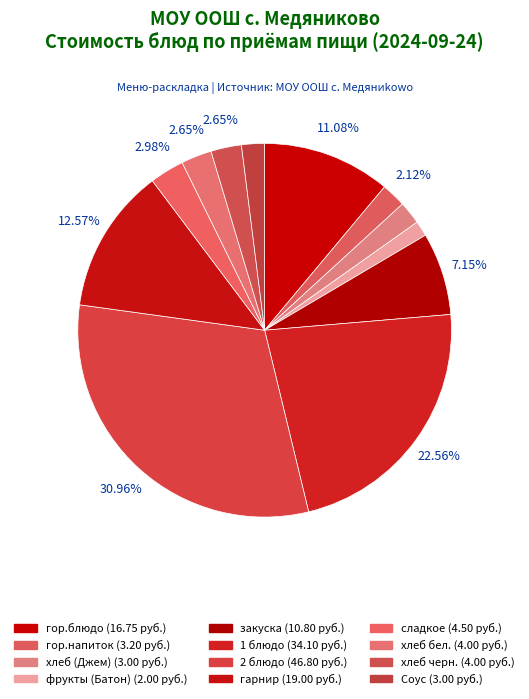

Approximately how many times larger is the value at гор.блюдо compared to 1 блюдо?

0.5